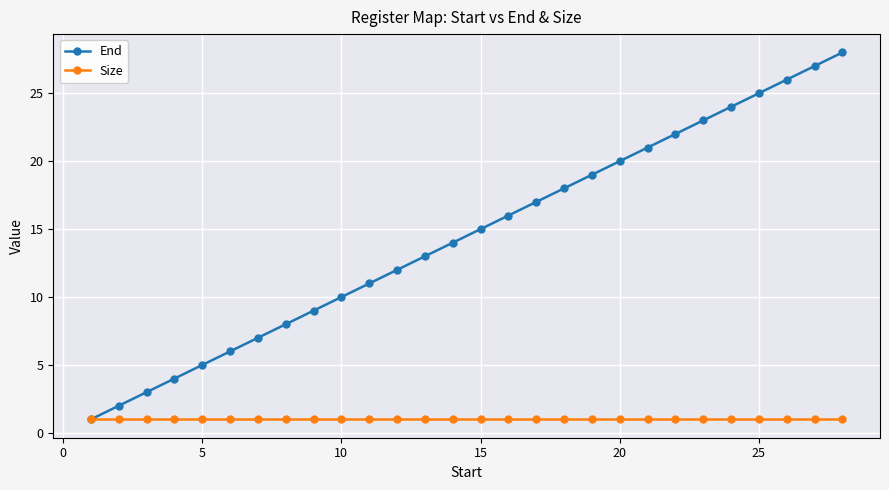

What is the maximum value shown in the chart?

28